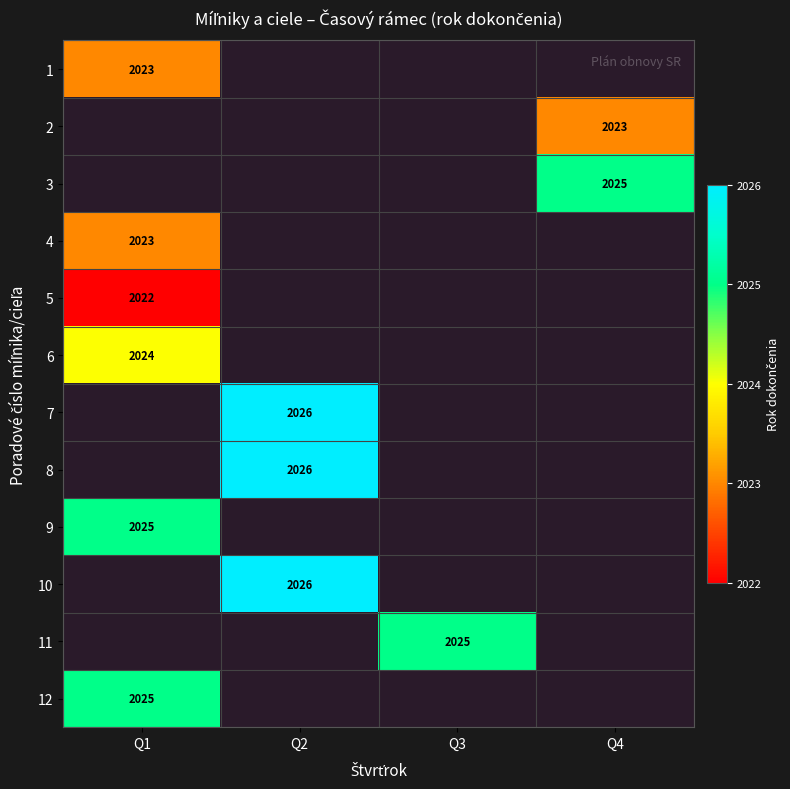

Which series has the widest spread of values?

1